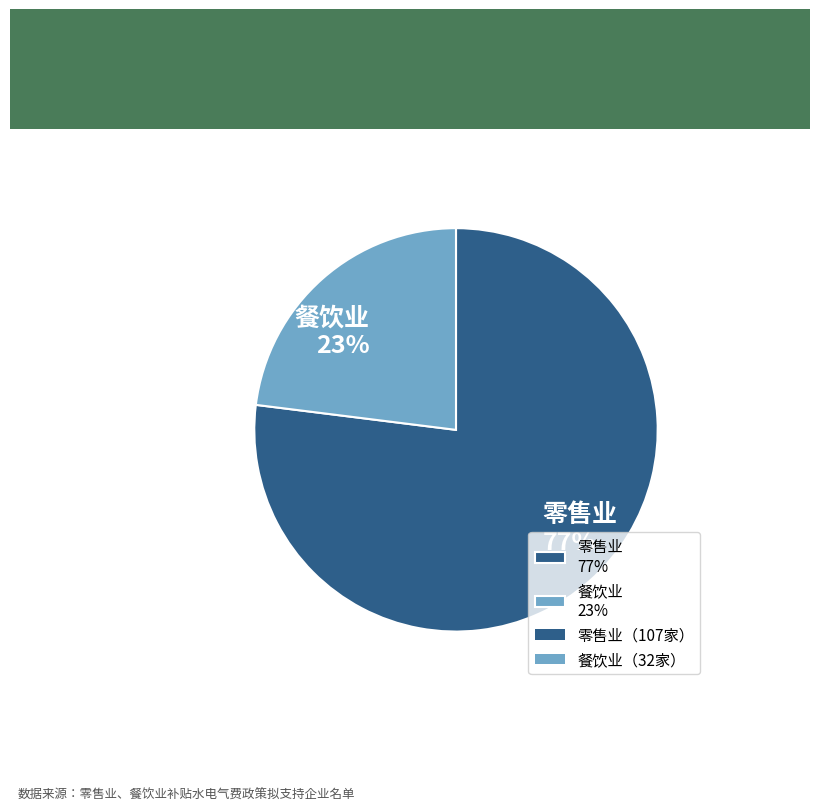

Is there any slice that represents more than half of the pie?

Yes